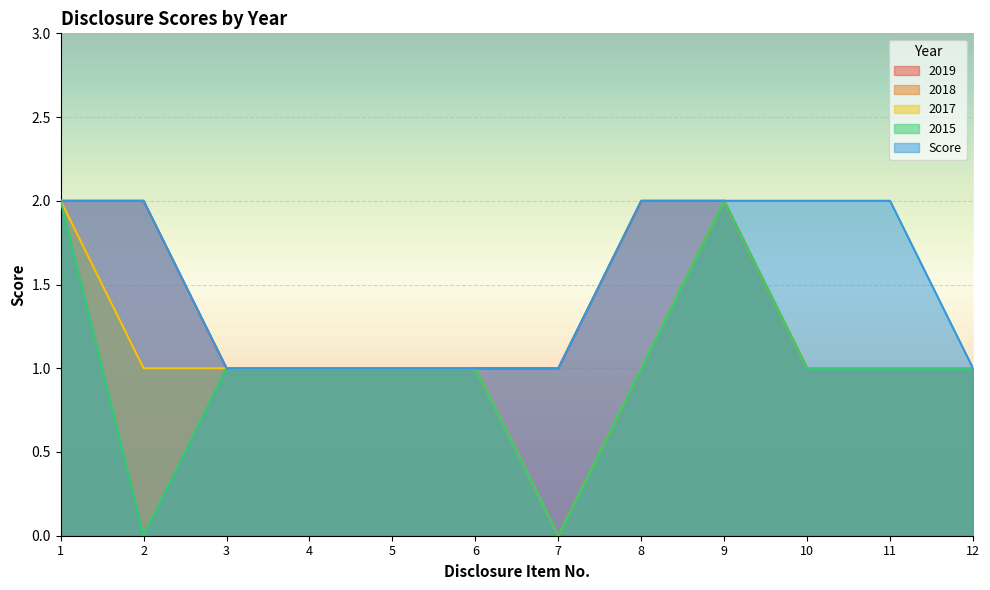

What are all the series names shown in the legend?

2019, 2018, 2017, 2015, Score